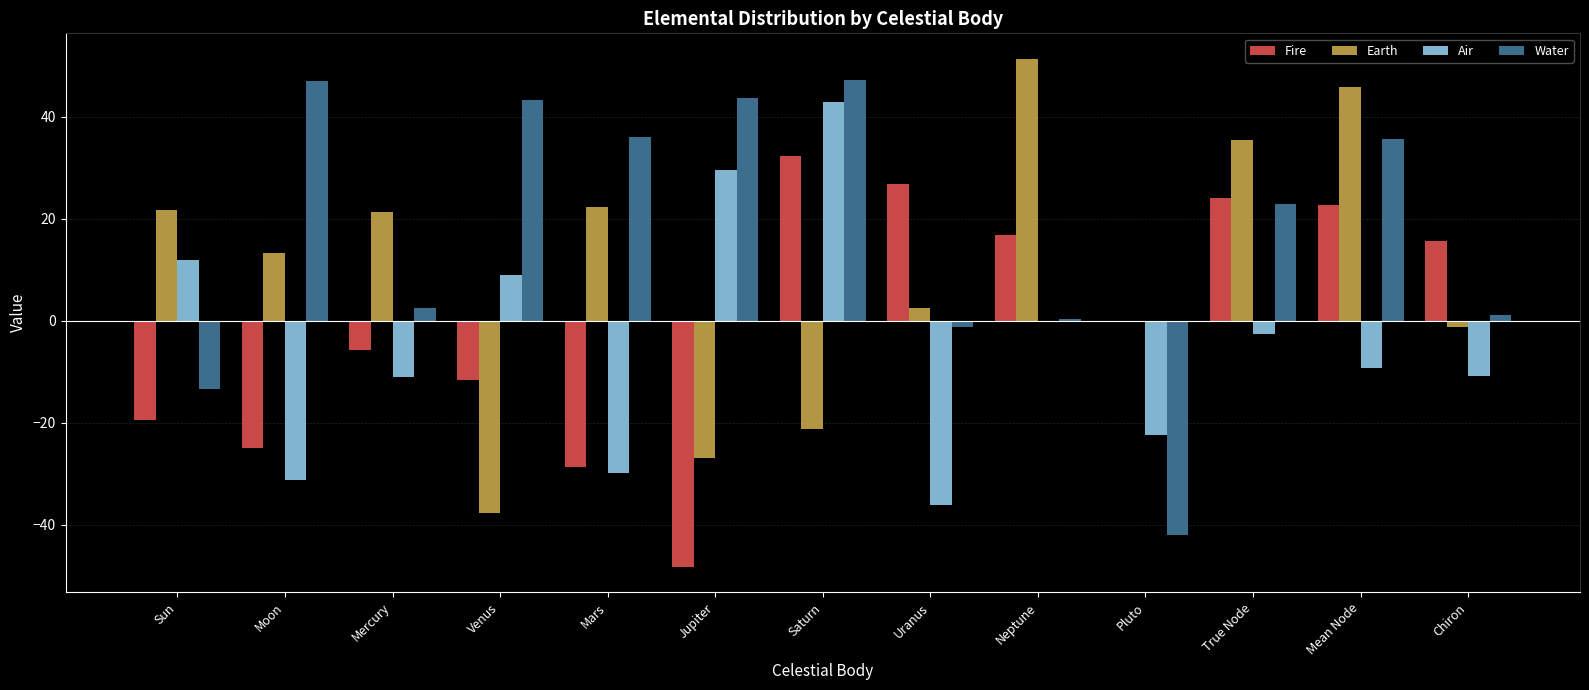

What is the sum of the Air values at Venus and Jupiter?

38.5